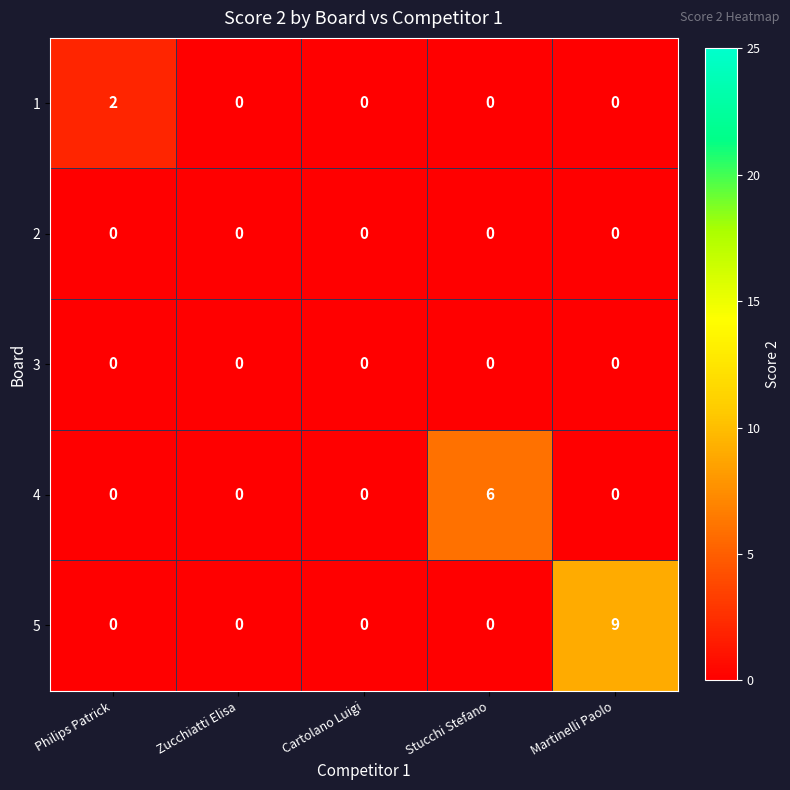

How many 5 values are between 0 and 1?

4